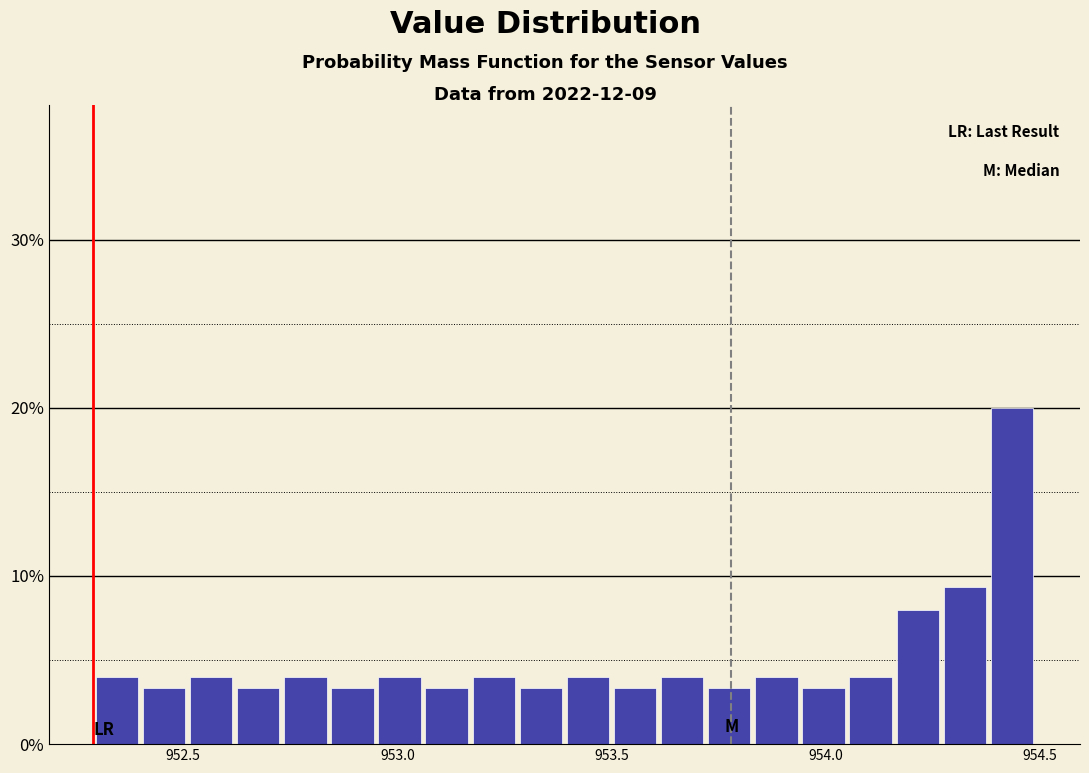

Around what value on the x-axis is the tallest bar? Give the approximate position of its centre, as read against the axis.

954.45